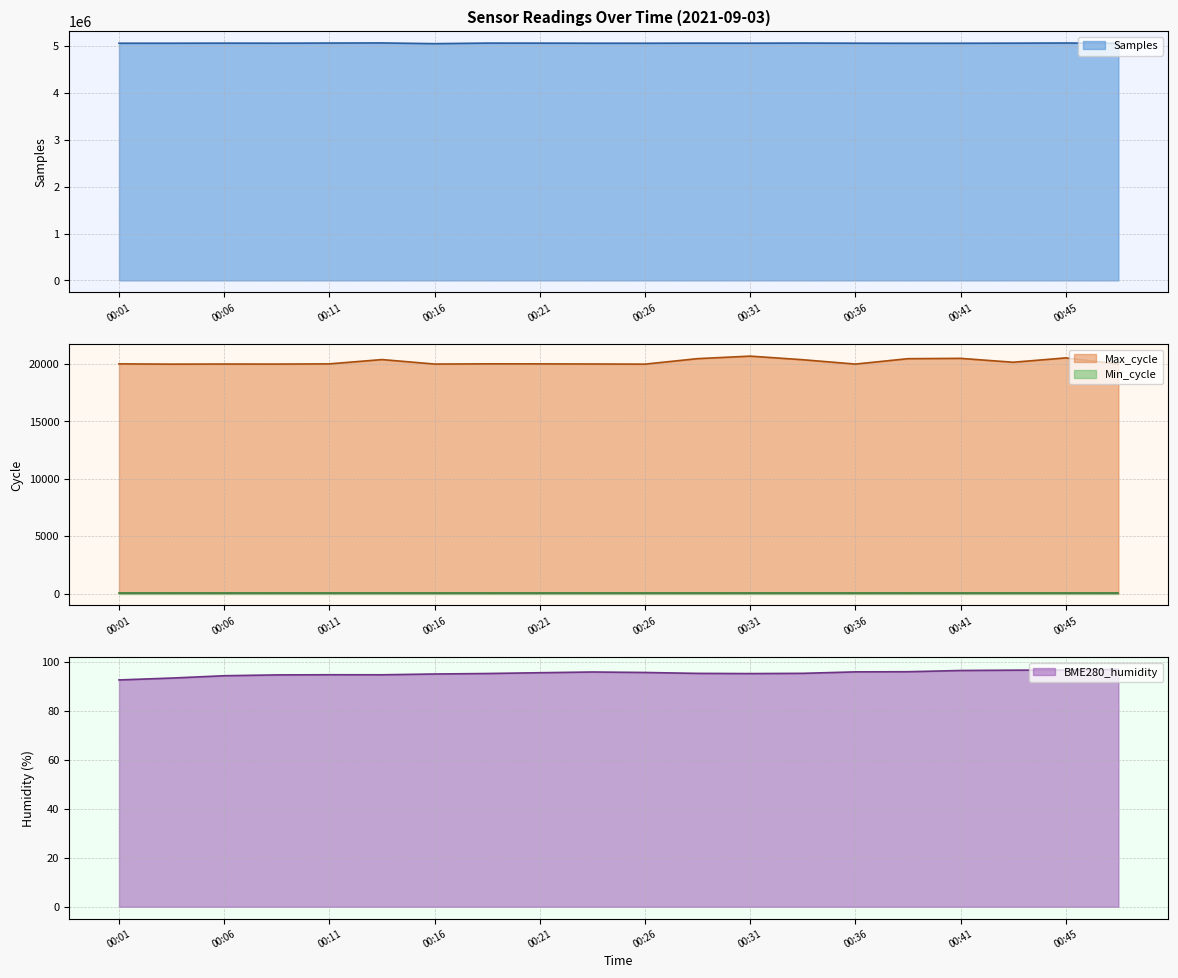

Which category has the lowest value in the BME280_humidity series?

00:01